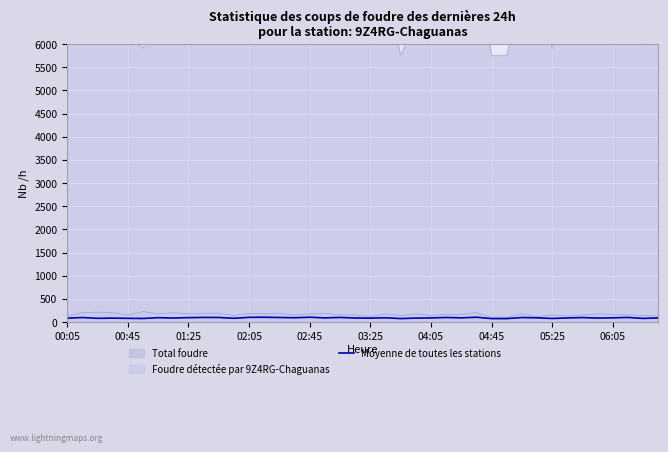

The value of Foudre détectée par 9Z4RG-Chaguanas at 05:25 is 156.0. True or false?

True